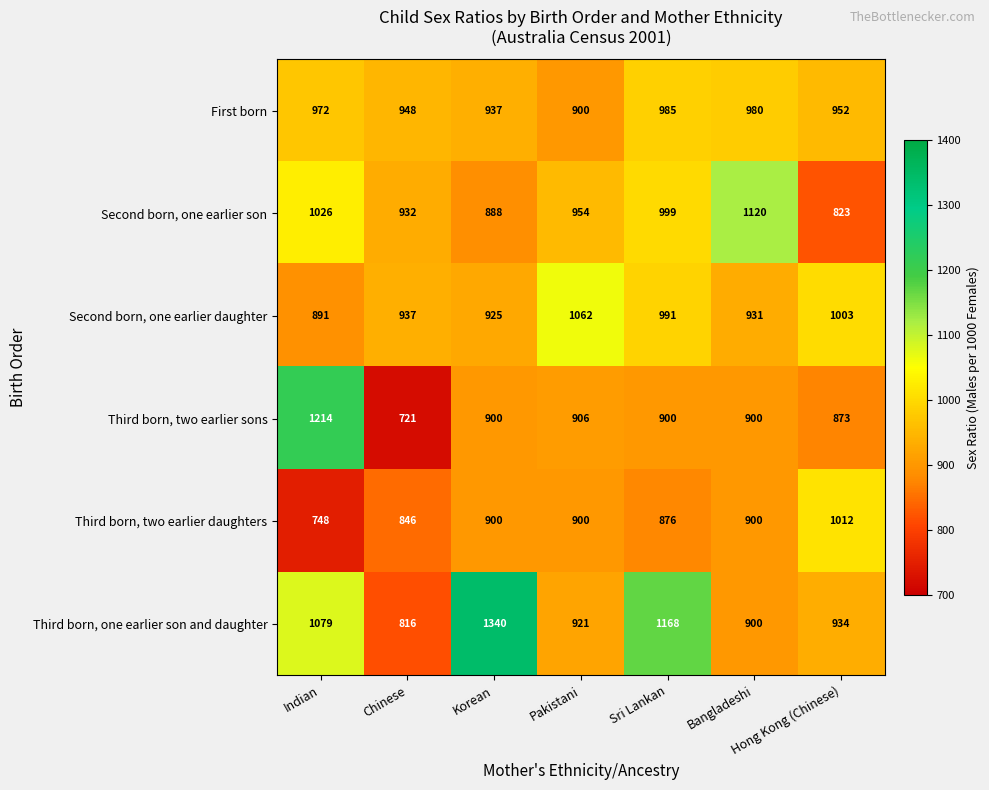

At which category is the sum across all series the highest?

Indian